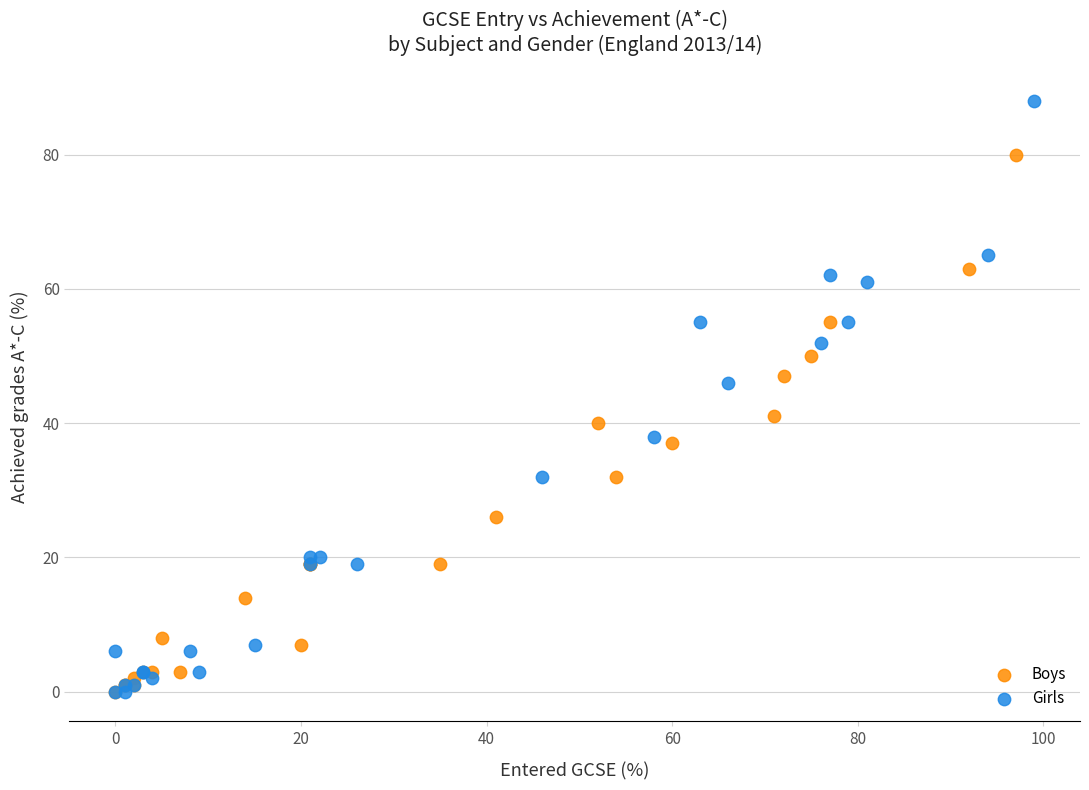

Which series reaches the maximum Y coordinate?

Girls